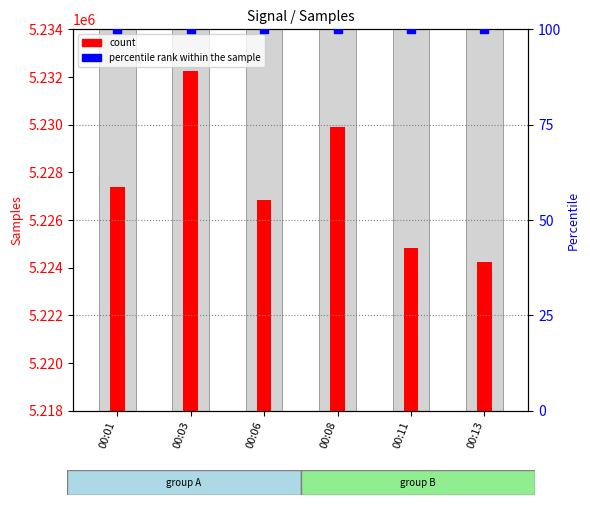

Which series contains the highest Y value?

count